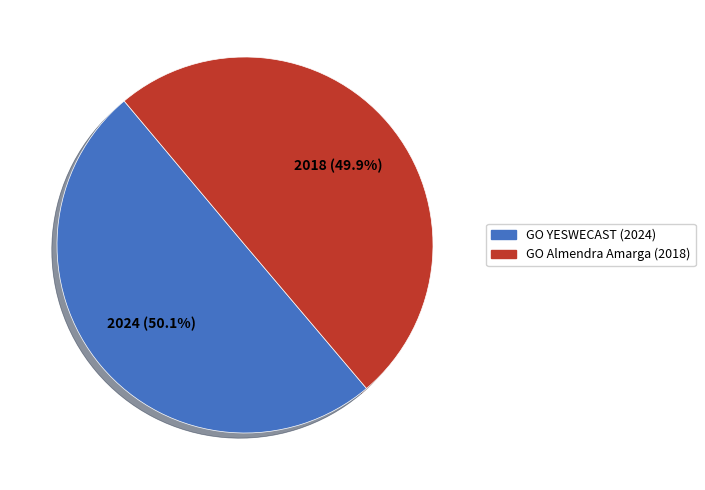

Is there any slice that represents more than half of the pie?

Yes